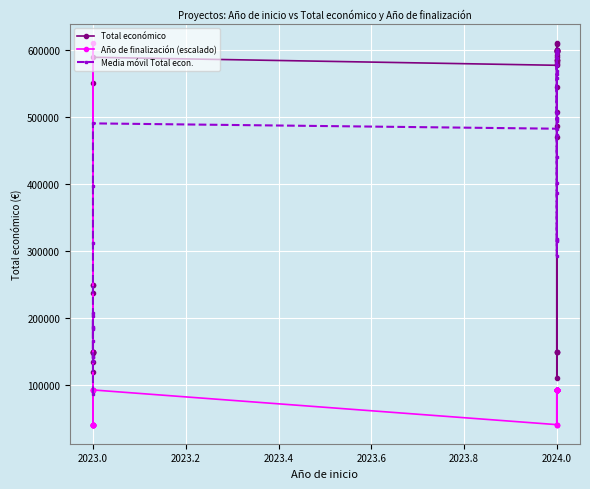

At which category is the sum across all series the highest?

2024.0